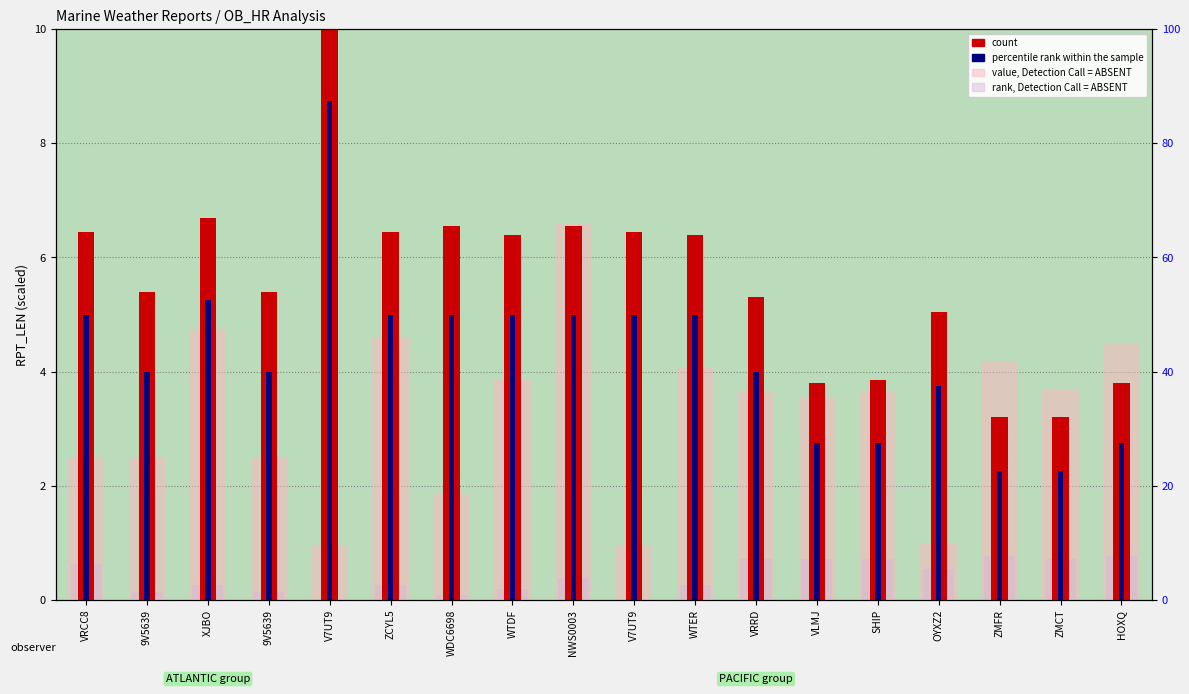

What is the sum of all percentile rank within the sample values?

77.5